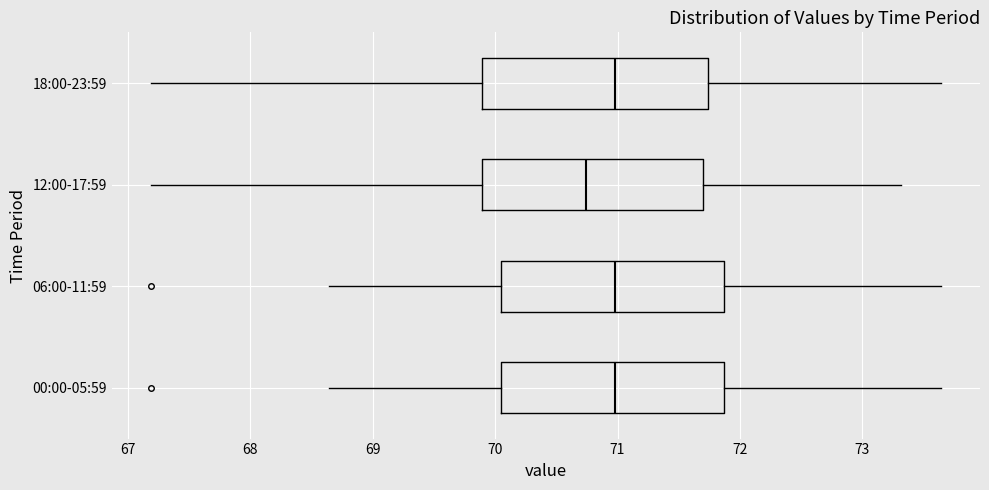

Reading bottom to top, read every box against the x-axis: the position of its median line, the range the box covers, and the ends of its whiskers. The values are not printed on the chart, so give them approximately, as read against the axis.

00:00-05:59: median 71.0, box 70.1 to 71.9, whiskers 68.6 to 73.6
06:00-11:59: median 71.0, box 70.1 to 71.9, whiskers 68.6 to 73.6
12:00-17:59: median 70.7, box 69.9 to 71.7, whiskers 67.2 to 73.3
18:00-23:59: median 71.0, box 69.9 to 71.7, whiskers 67.2 to 73.6